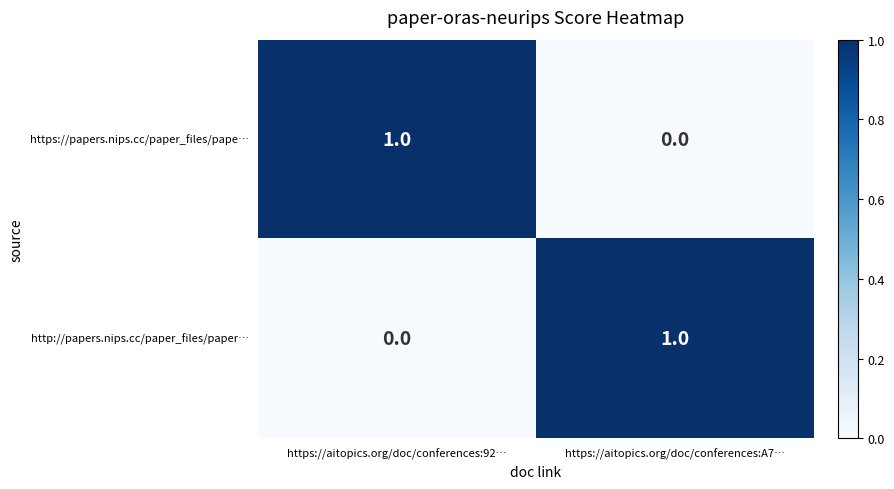

Which category has the lowest value in the https://papers.nips.cc/paper_files/pape… series?

https://aitopics.org/doc/conferences:A7…